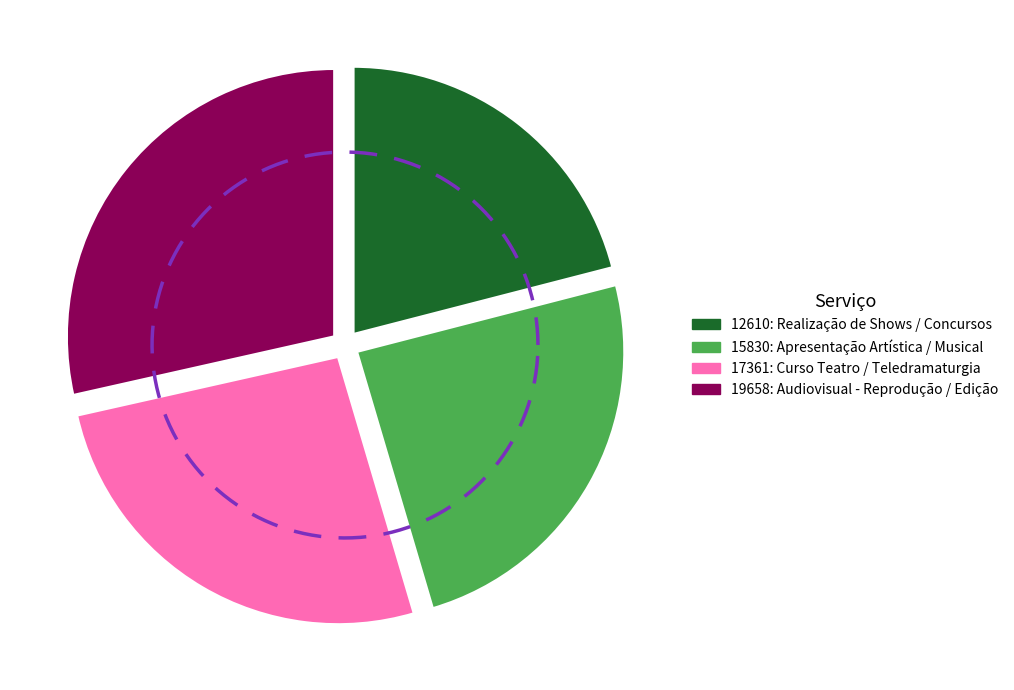

Which category has the biggest portion of the pie?

19658: Audiovisual - Reprodução / Edição